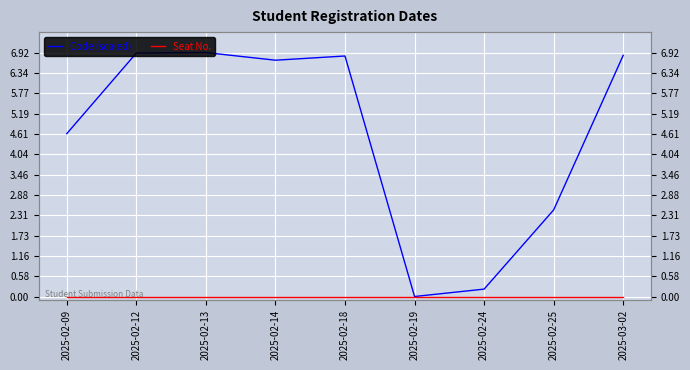

Is this an area chart (filled region under the line)?

No